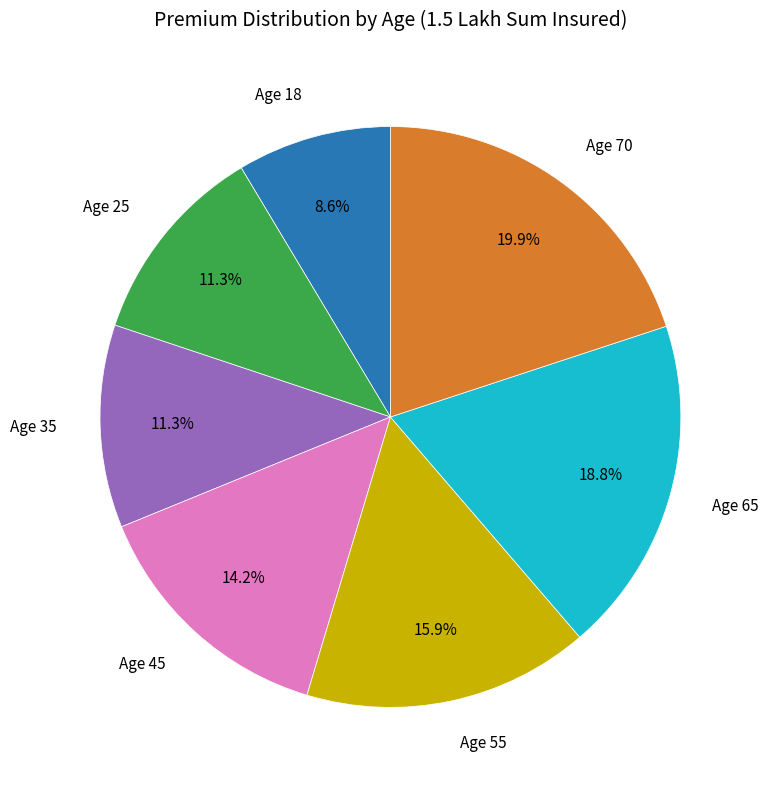

To the nearest percent, what is the average slice percentage?

14%